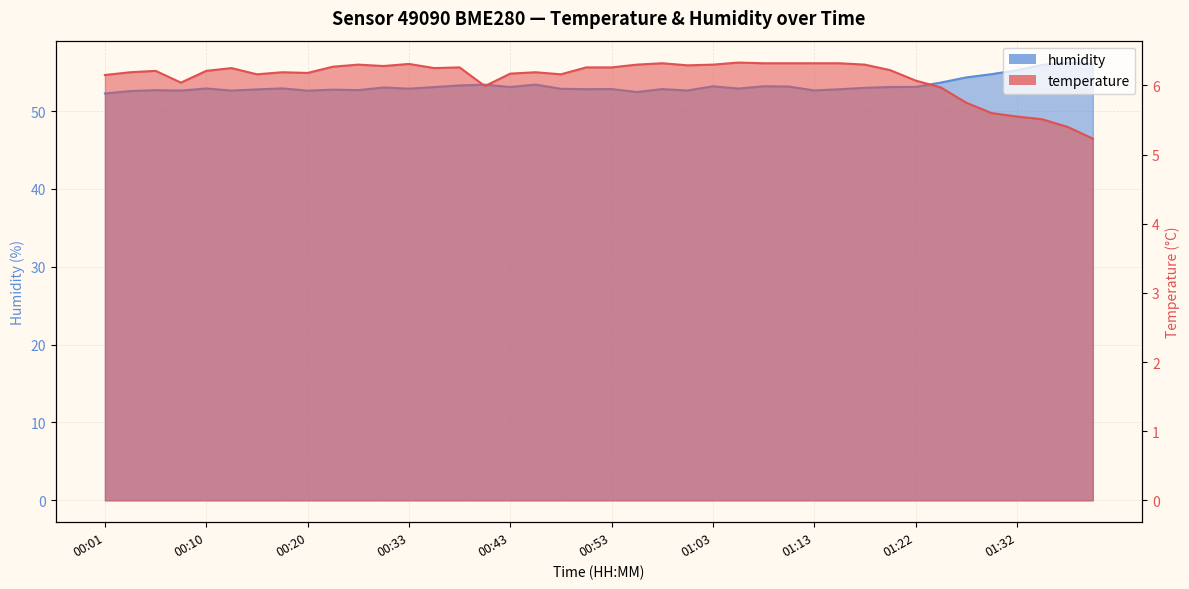

True or false: humidity and temperature cross at least once.

False